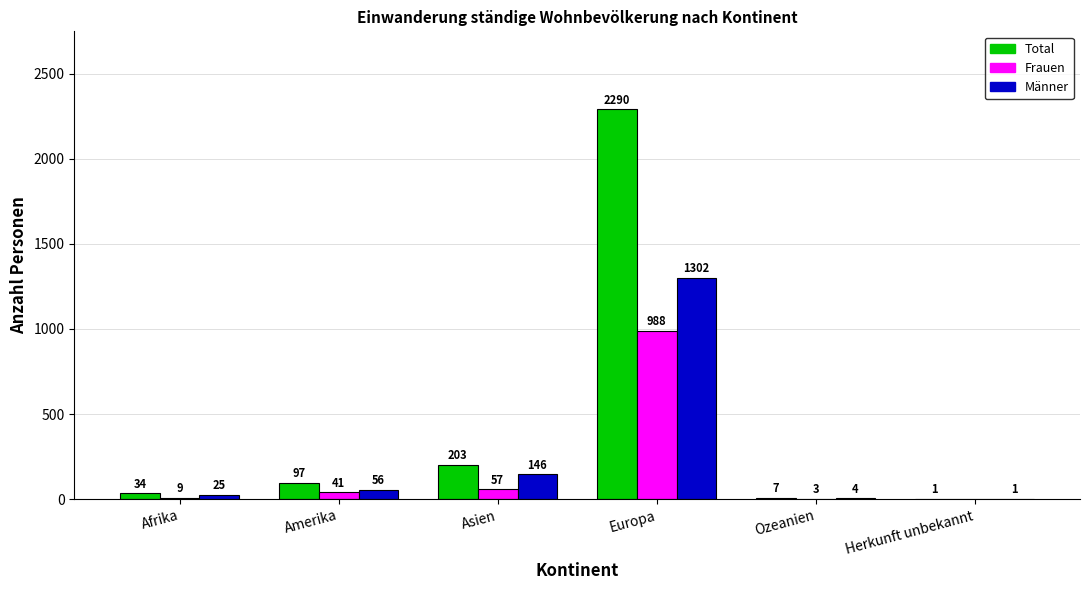

At which category is the sum across all series the highest?

Europa